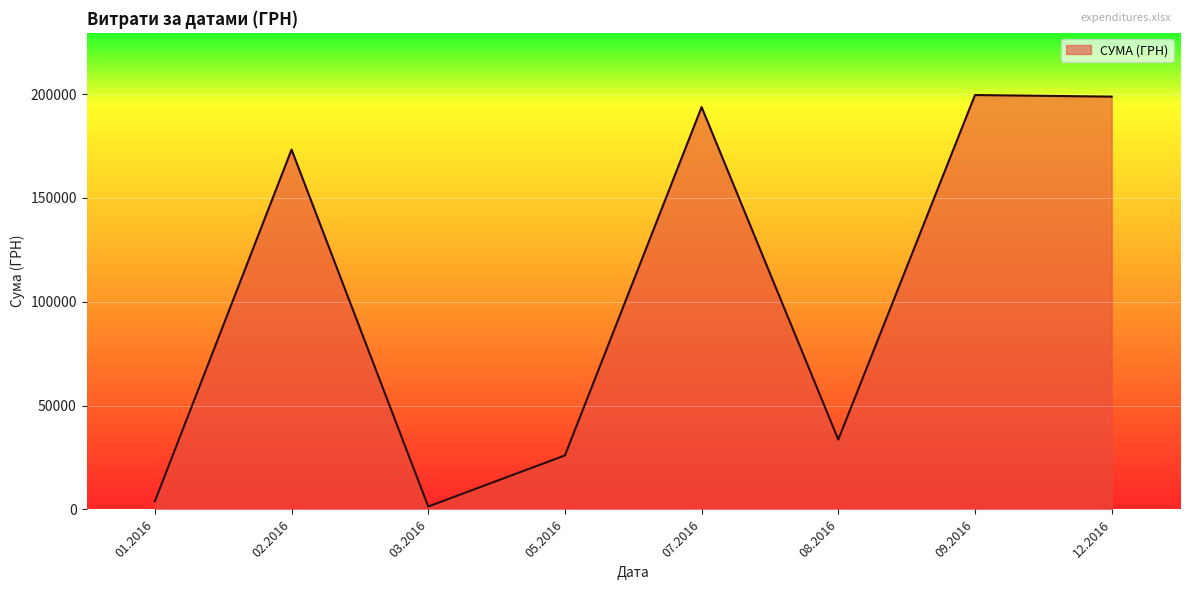

What is the difference between the maximum and minimum values?

198141.1